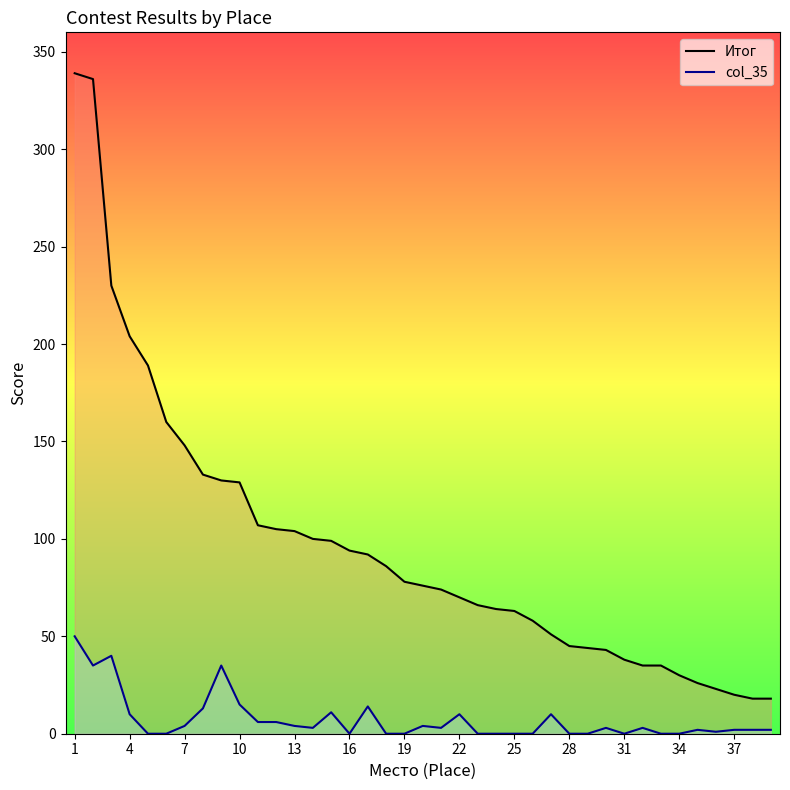

True or false: Итог has more than 0 points higher than both neighbors.

False